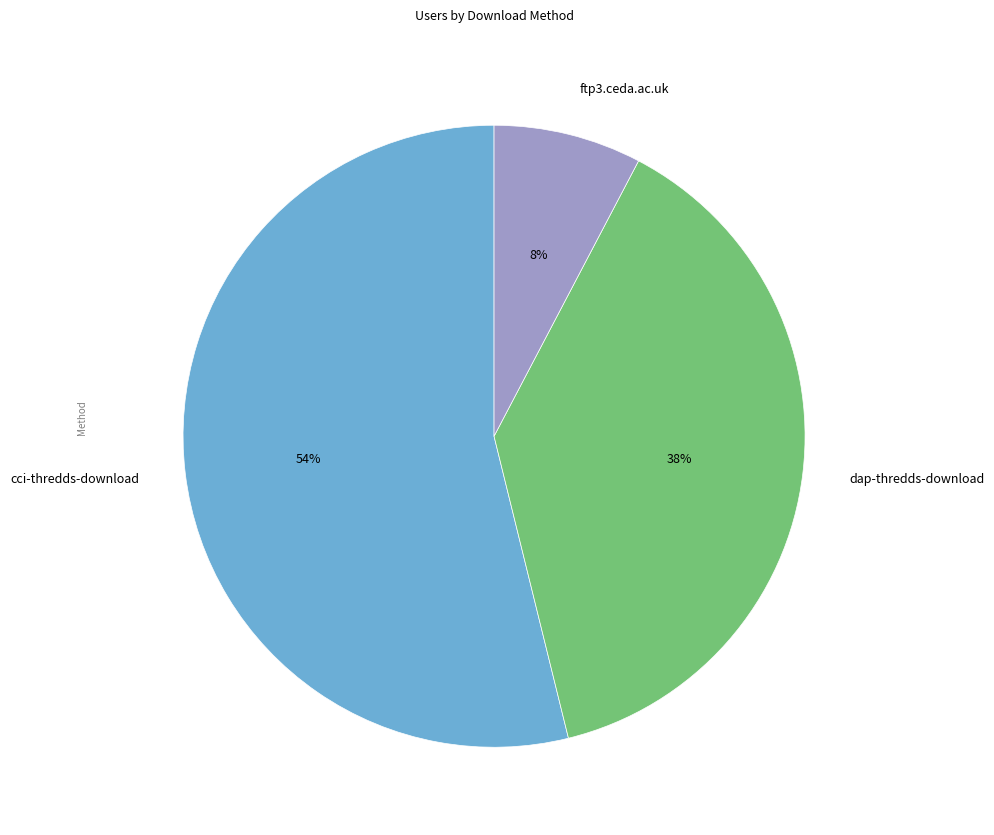

The cci-thredds-download slice represents 48% of the pie. True or false?

False